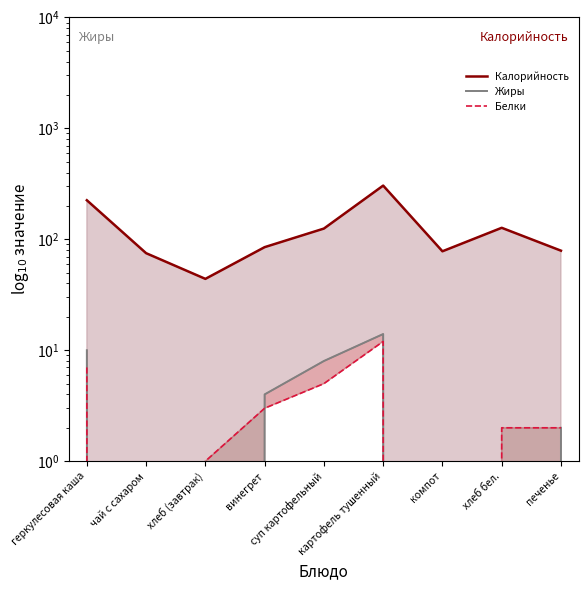

What is the total value across all series at картофель тушенный?

331